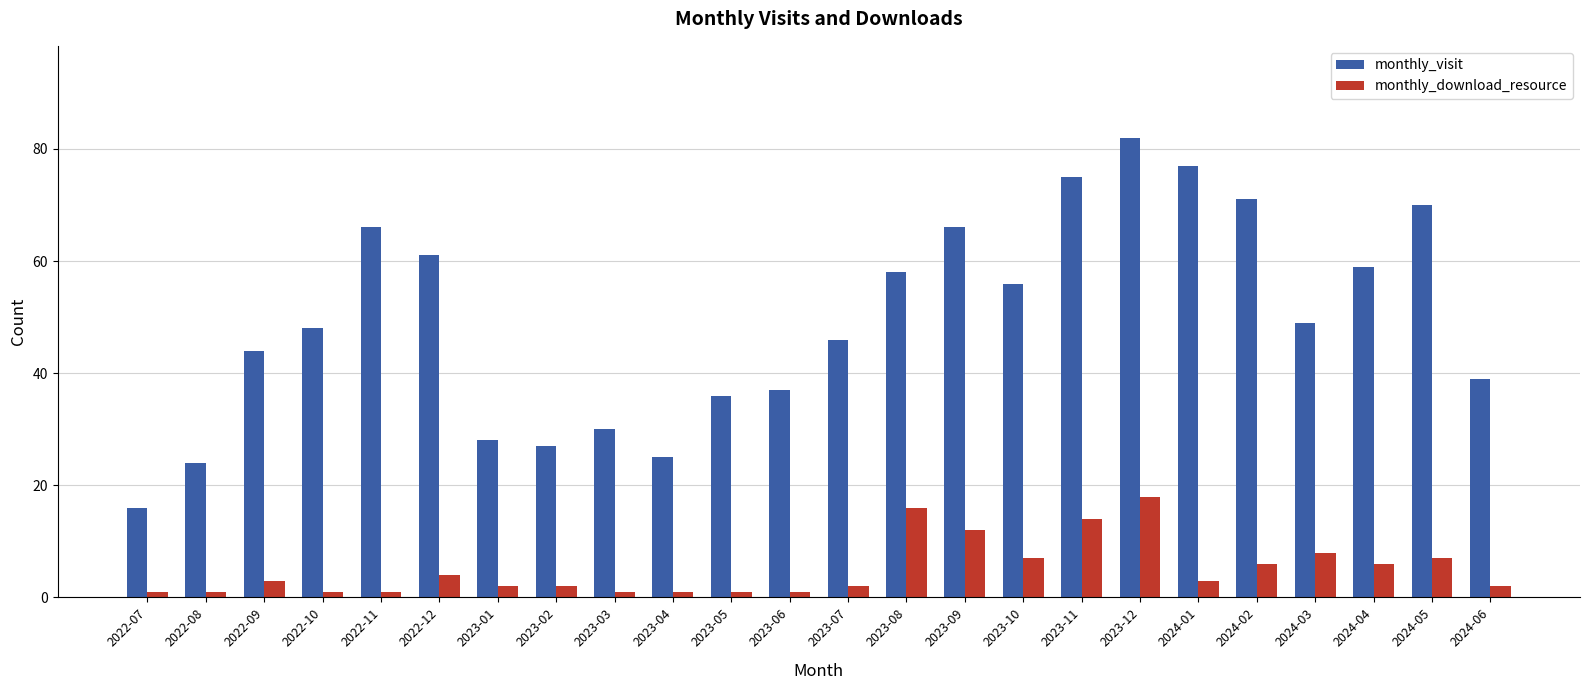

How many bars are there in total?

48